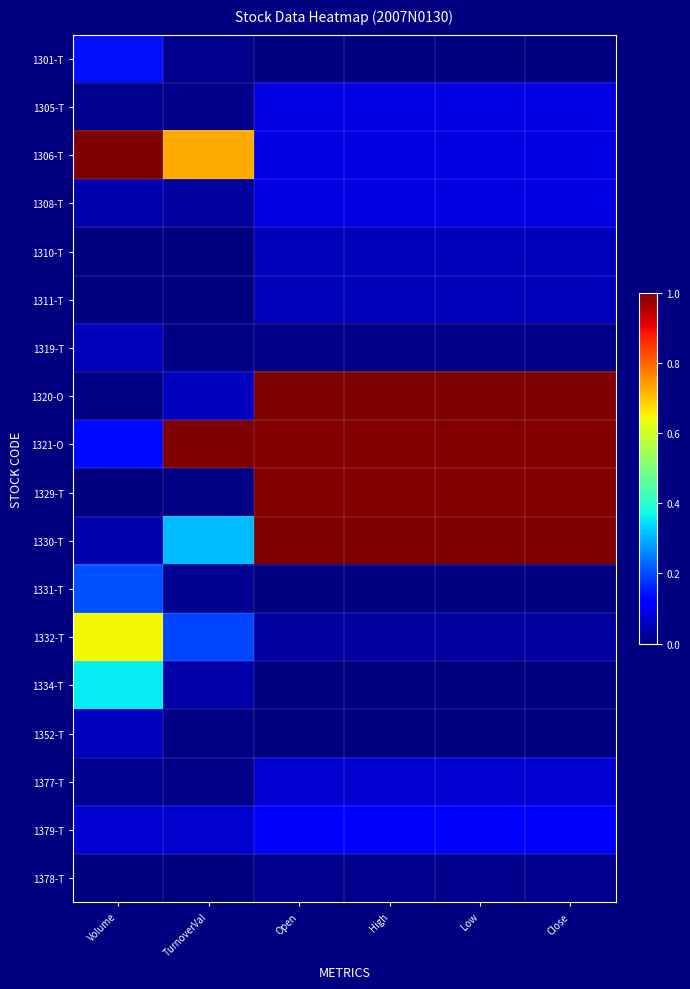

How many distinct data groups are displayed?

18